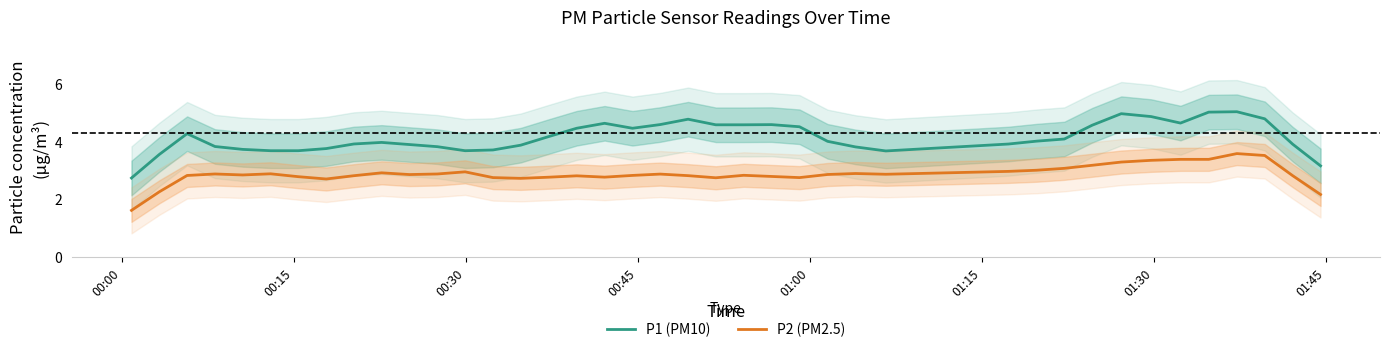

What is the highest value of the P2 (PM2.5) series?

3.6